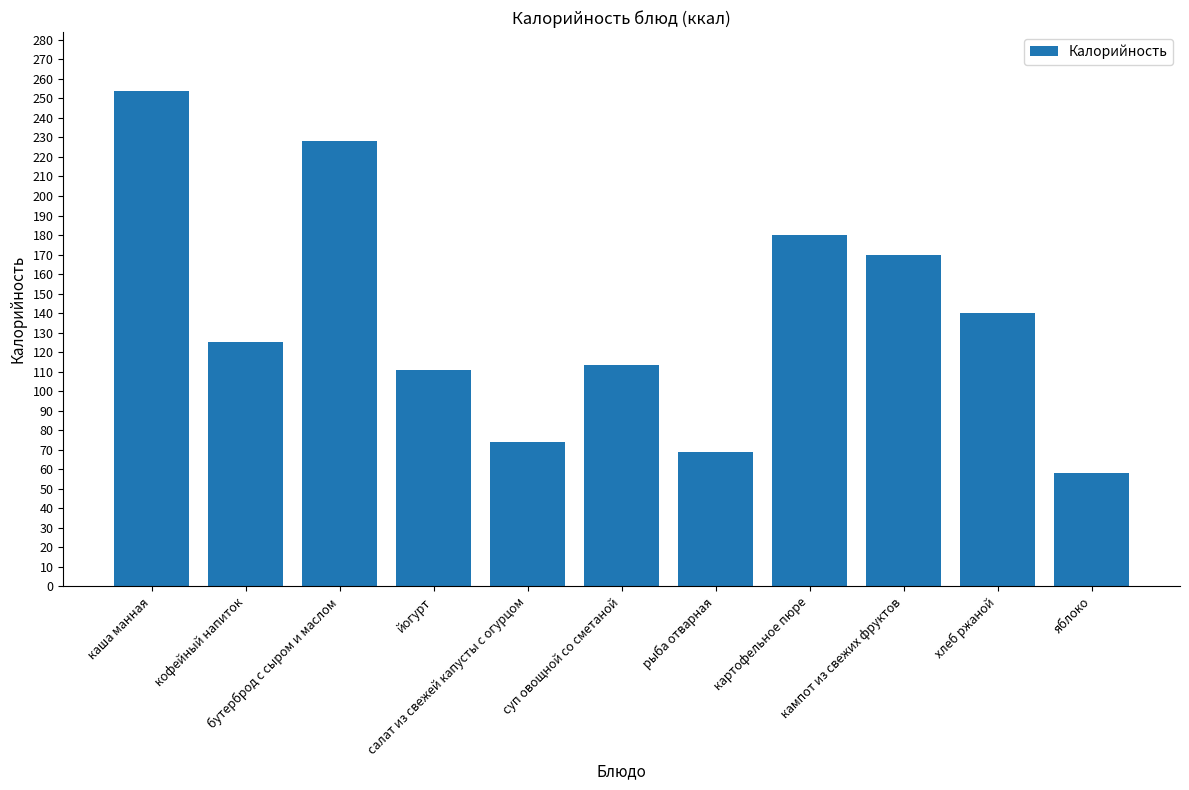

At which label does the data first exceed 125?

каша манная